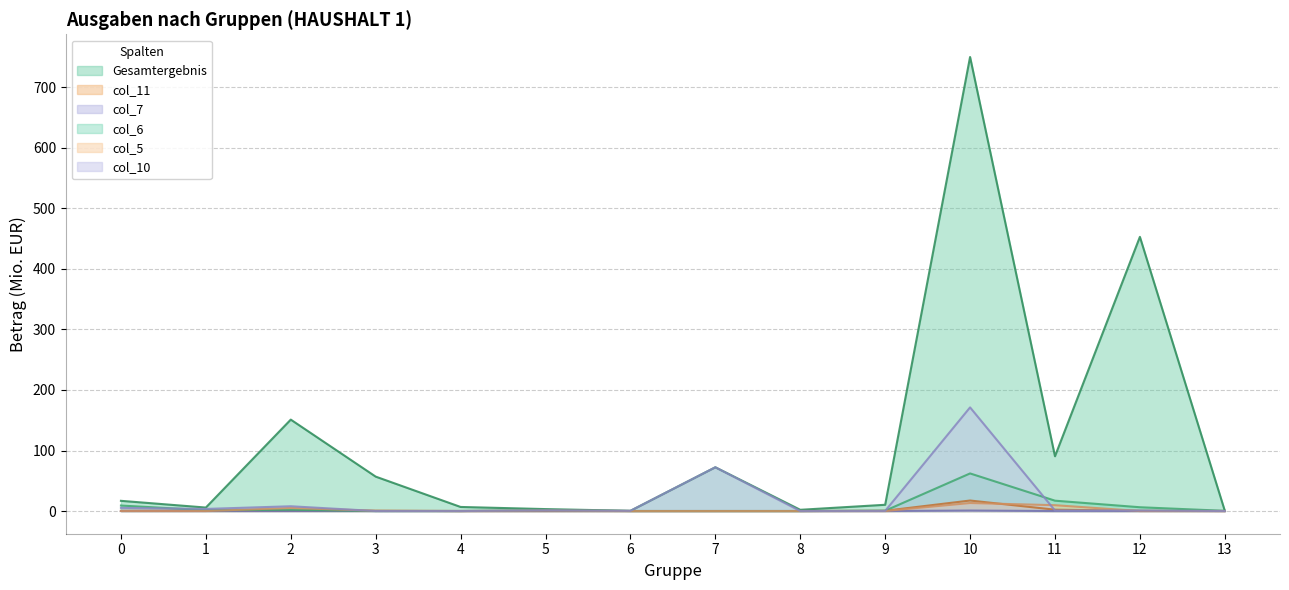

Between 11 and 1, which is larger?

11